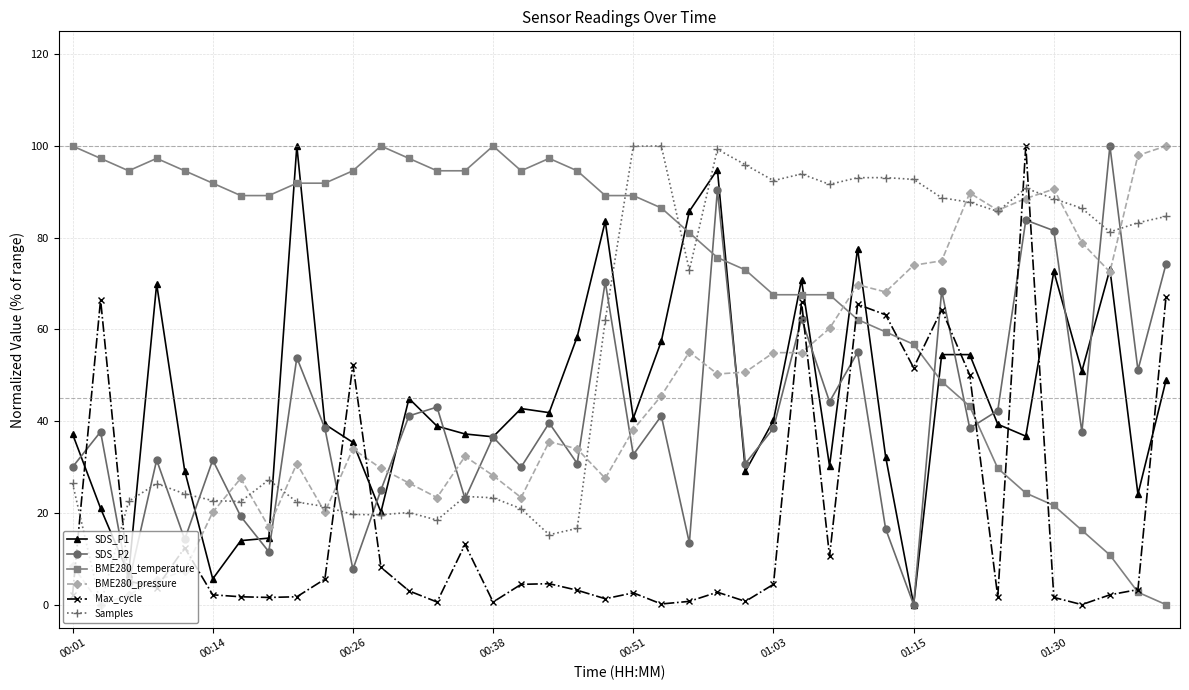

Which series has the largest total across all categories?

BME280_temperature